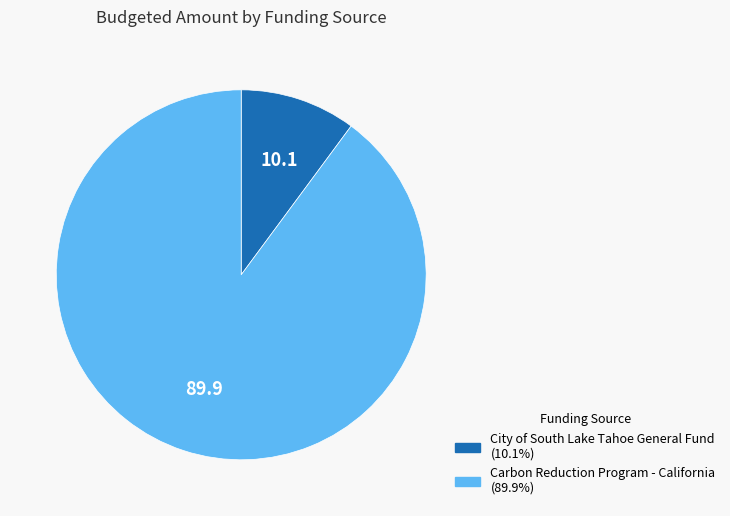

Which has a higher value, City of South Lake Tahoe General Fund or Carbon Reduction Program - California?

Carbon Reduction Program - California